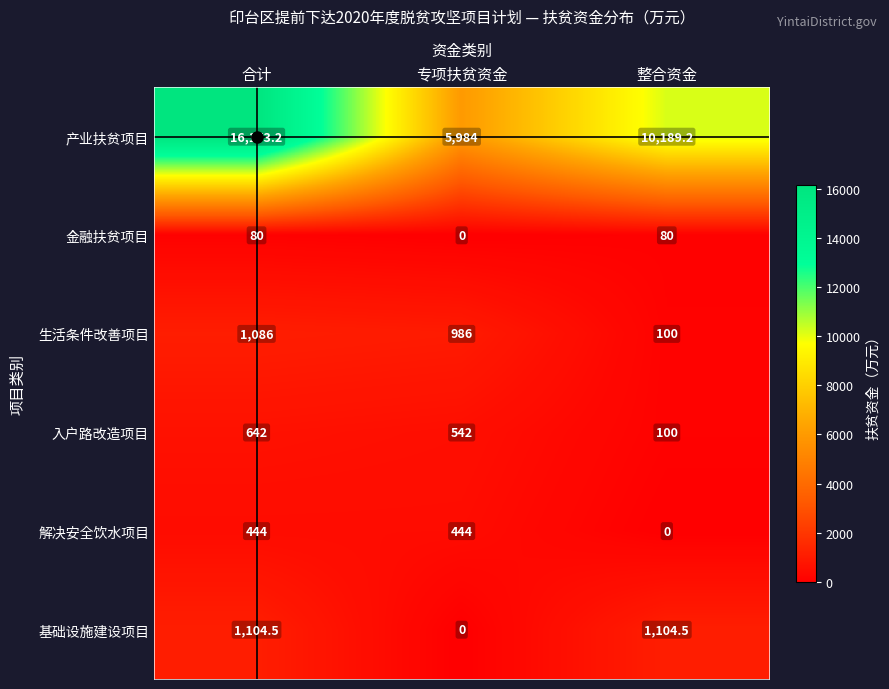

What is the maximum value shown in the chart?

16173.2